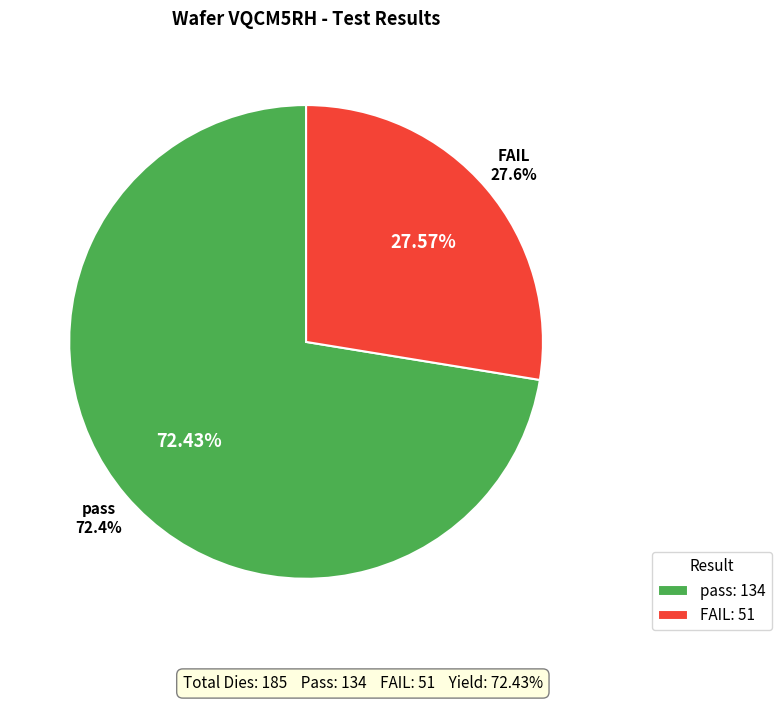

What is the largest slice in the pie chart?

pass